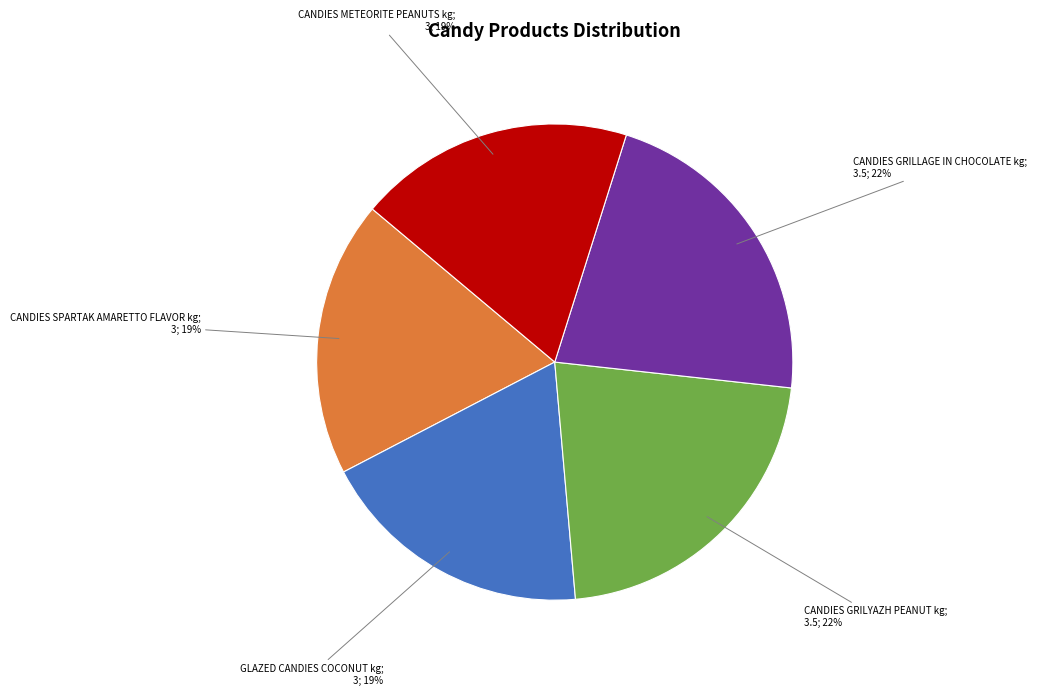

To the nearest percent, what is the average slice percentage?

20%